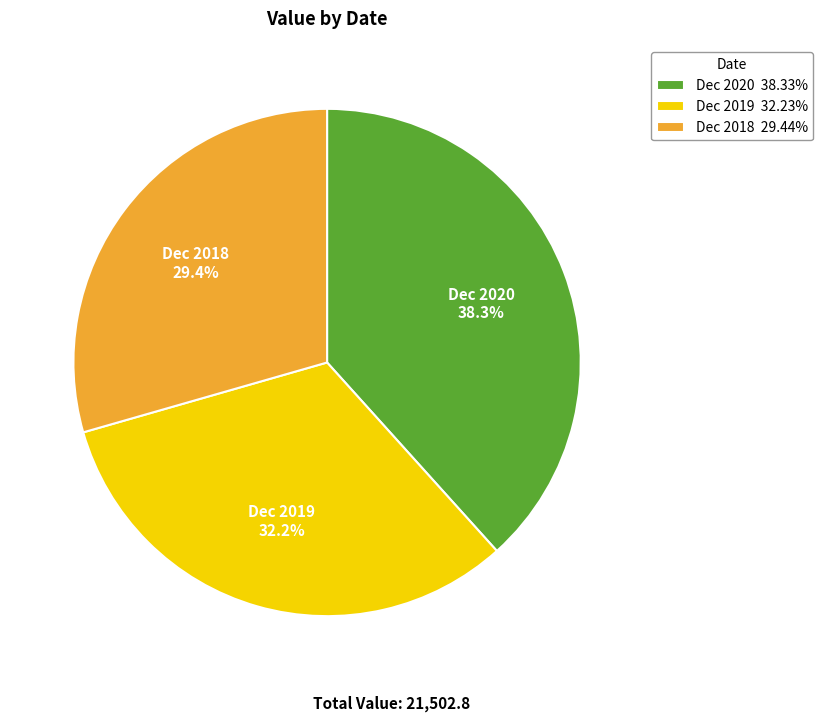

Does Dec 2018 represent more than half of the total?

No